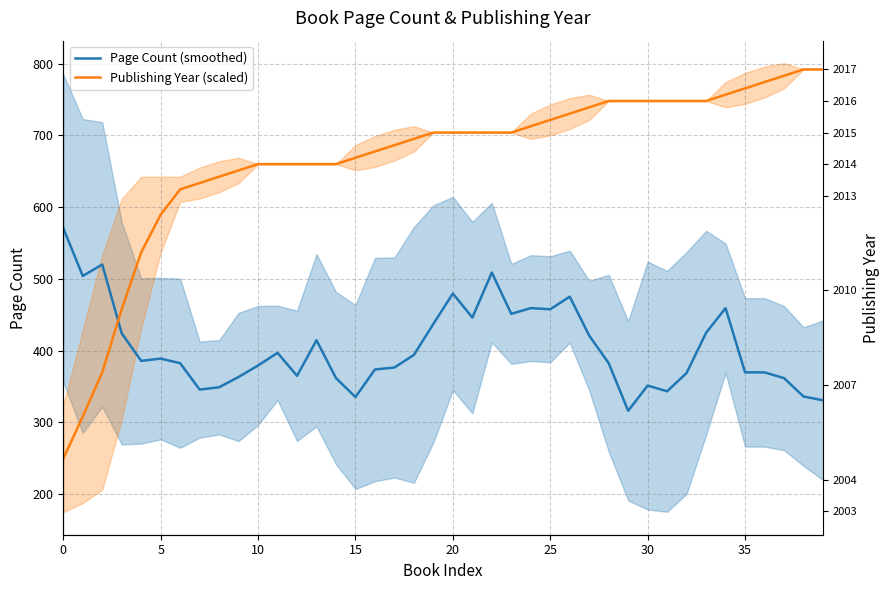

Read the Page Count (smoothed) value at 30.

351.2